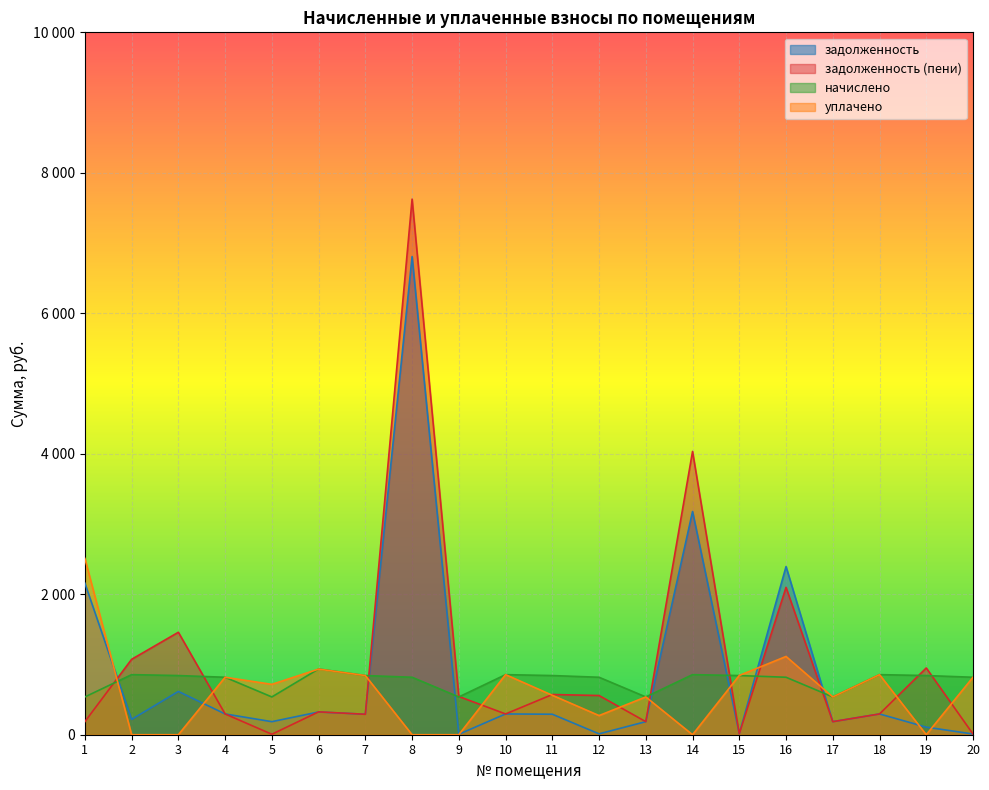

The уплачено series shows 876.1 at 17. True or false?

False